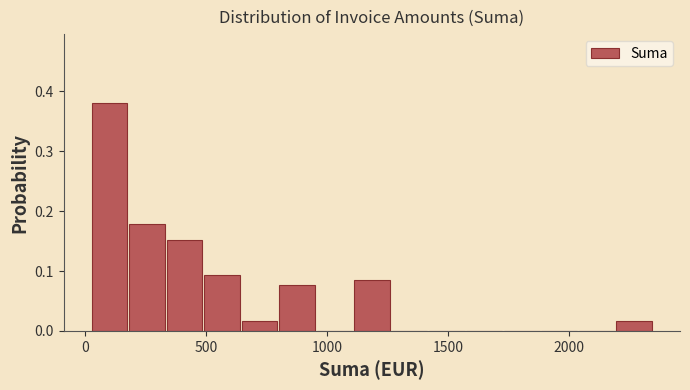

Read against the x-axis, roughly where is the centre of the tallest bar?

100